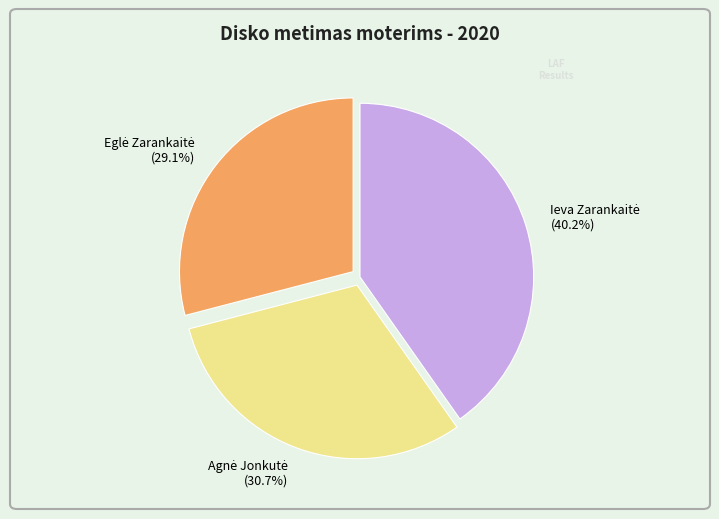

Is there any slice that represents more than half of the pie?

No